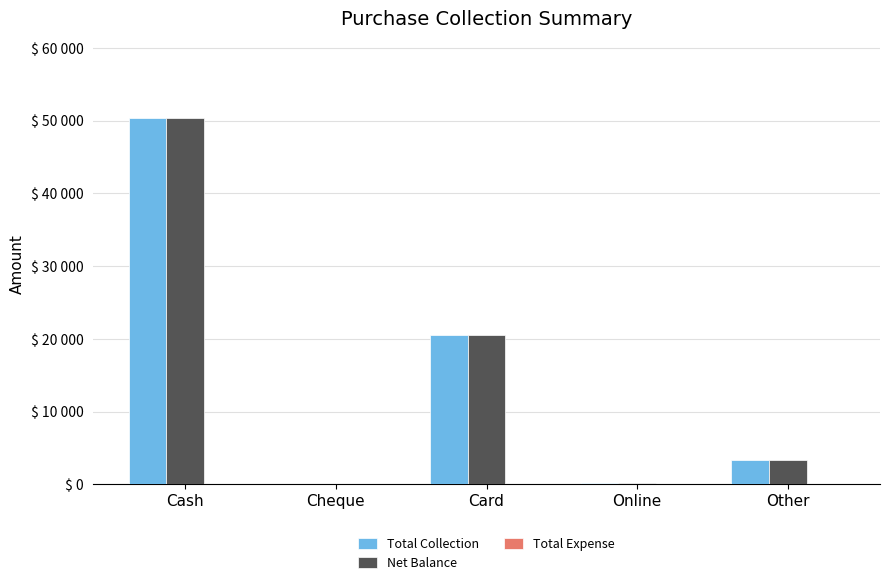

Does the chart contain stacked bars?

No